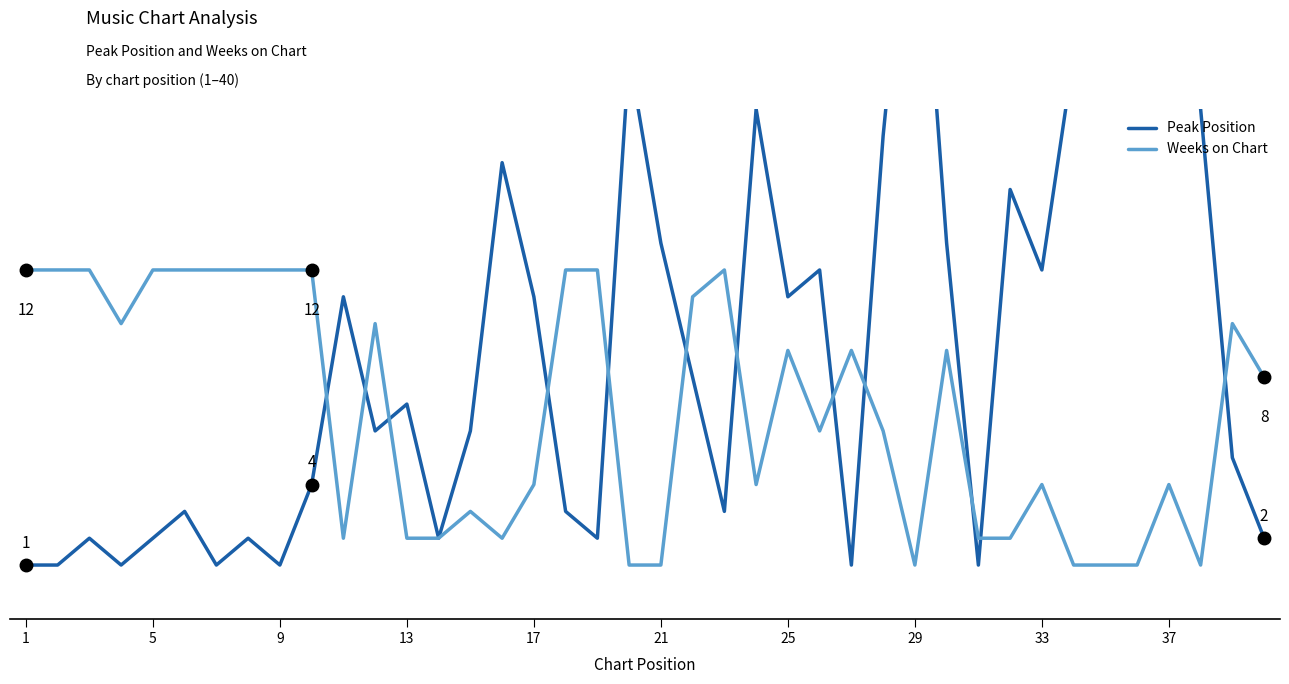

True or false: Peak Position and Weeks on Chart intersect in this chart.

True